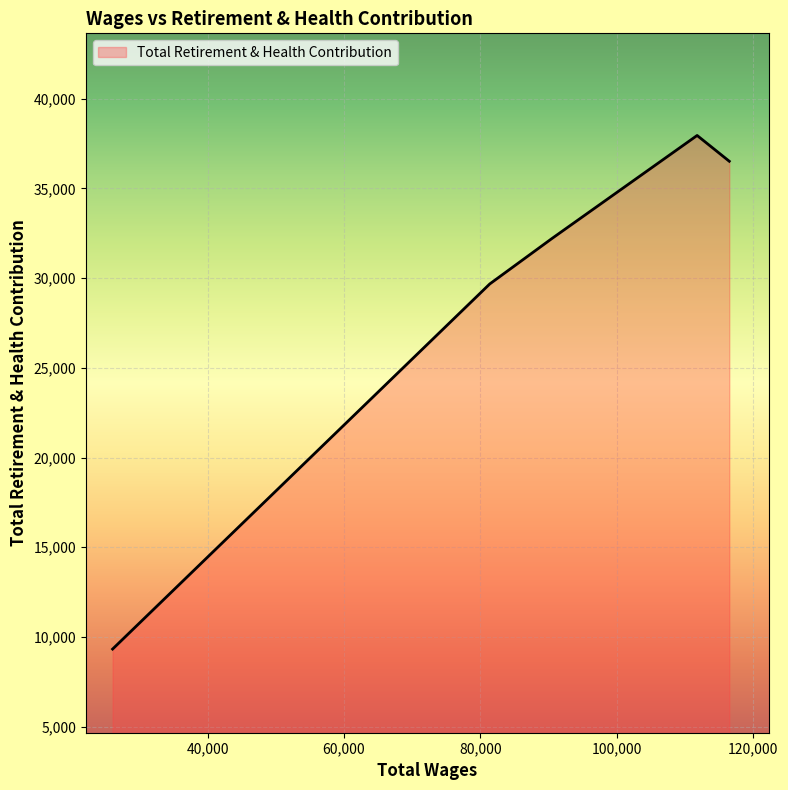

What is the difference between the second highest and second lowest values?

6839